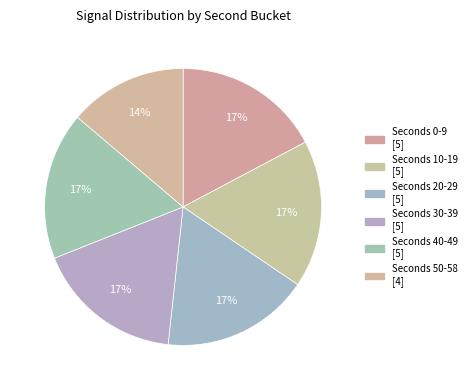

Count the number of slices in the pie.

6